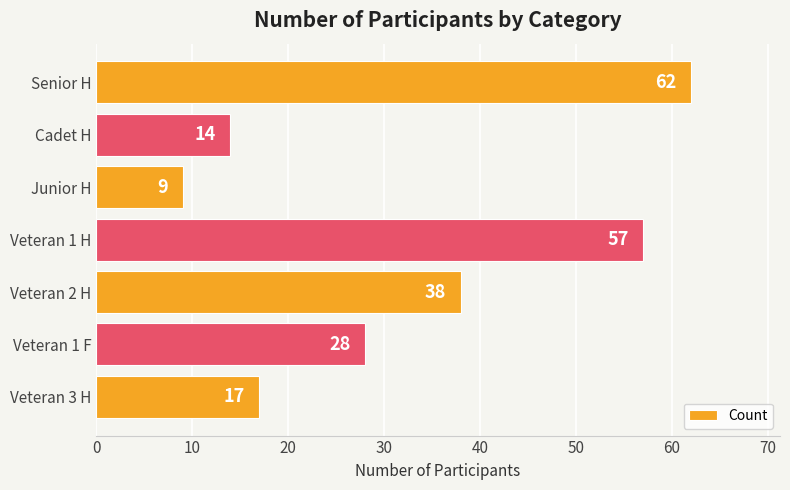

What position from the top is Veteran 1 F?

6